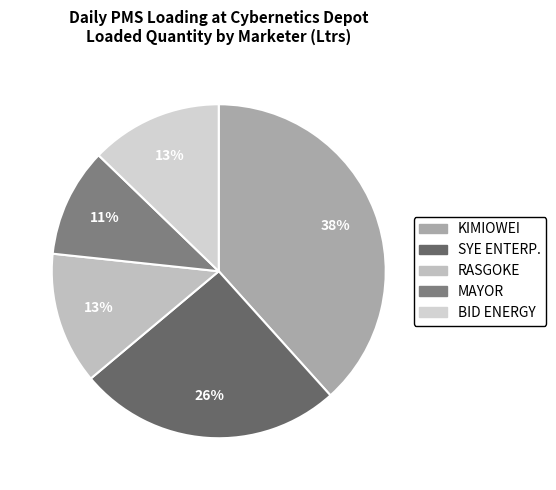

How many segments does this pie chart have?

5